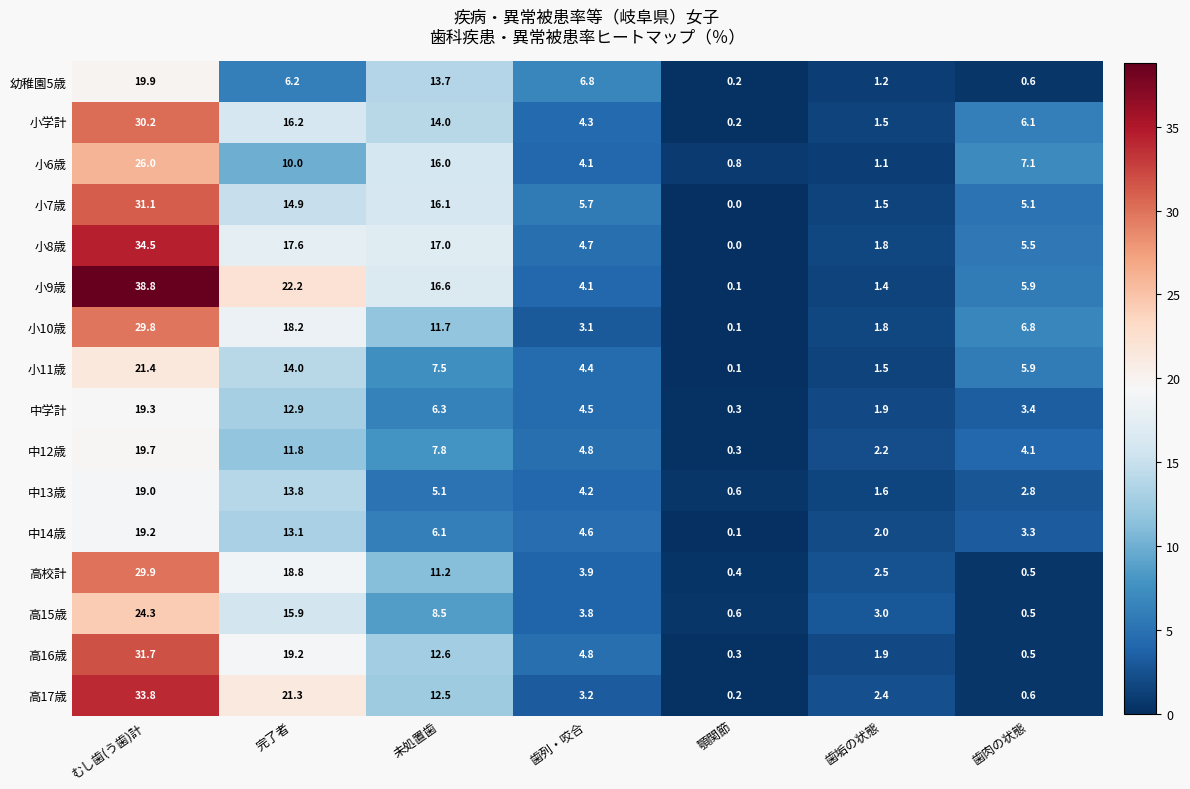

Which series has the largest range (max minus min)?

小9歳